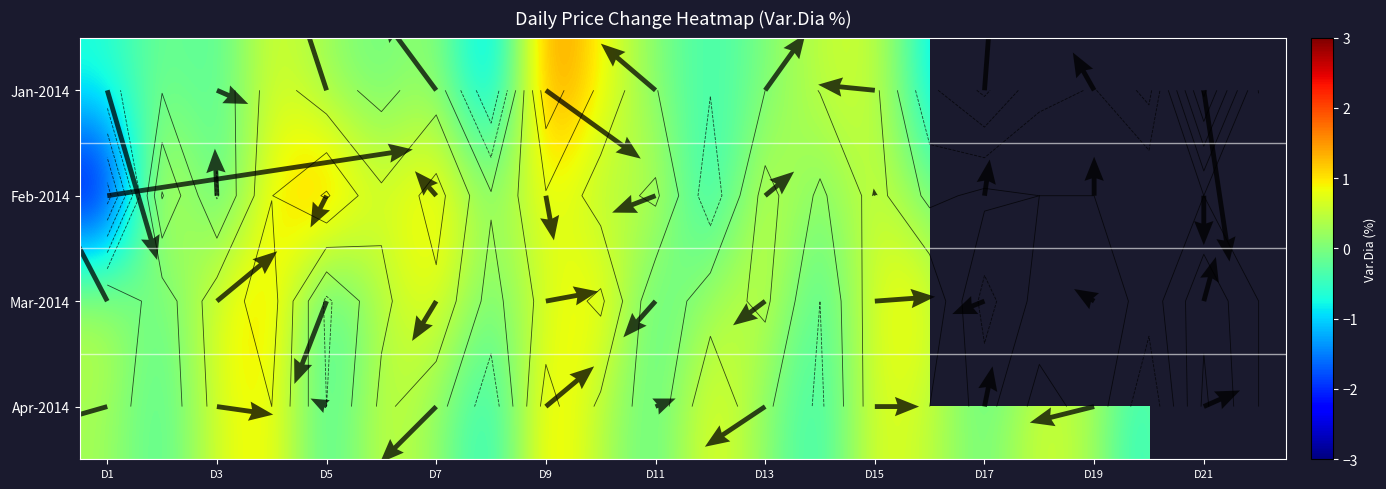

Which series has the largest range (max minus min)?

Feb-2014